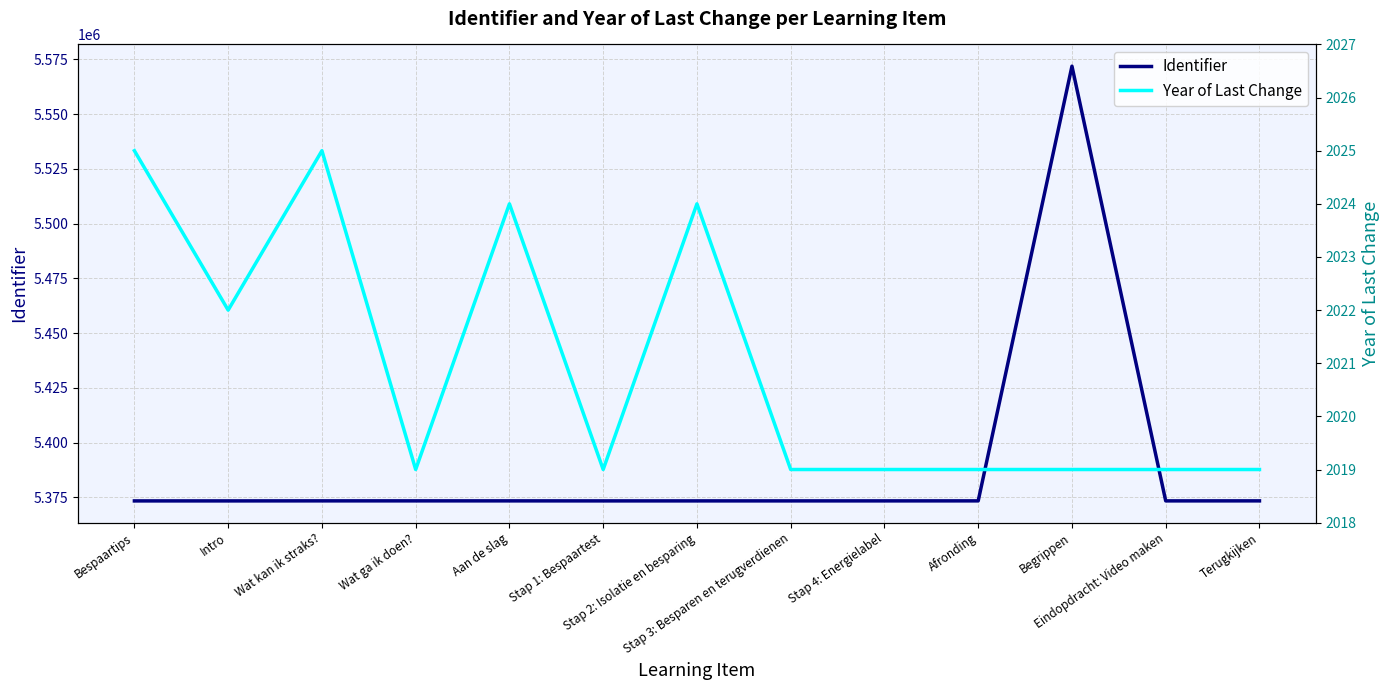

What value does the Identifier series have at Begrippen, to the nearest 50?

5571900